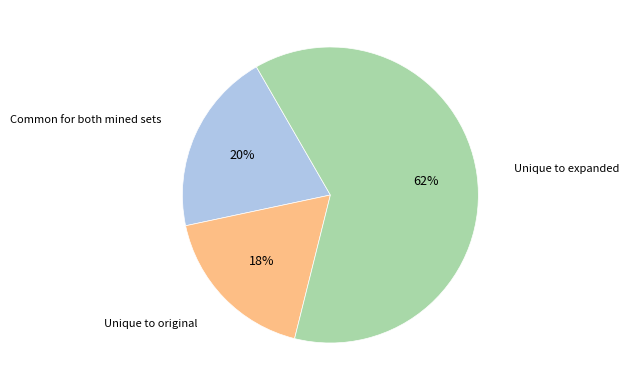

How many segments does this pie chart have?

3